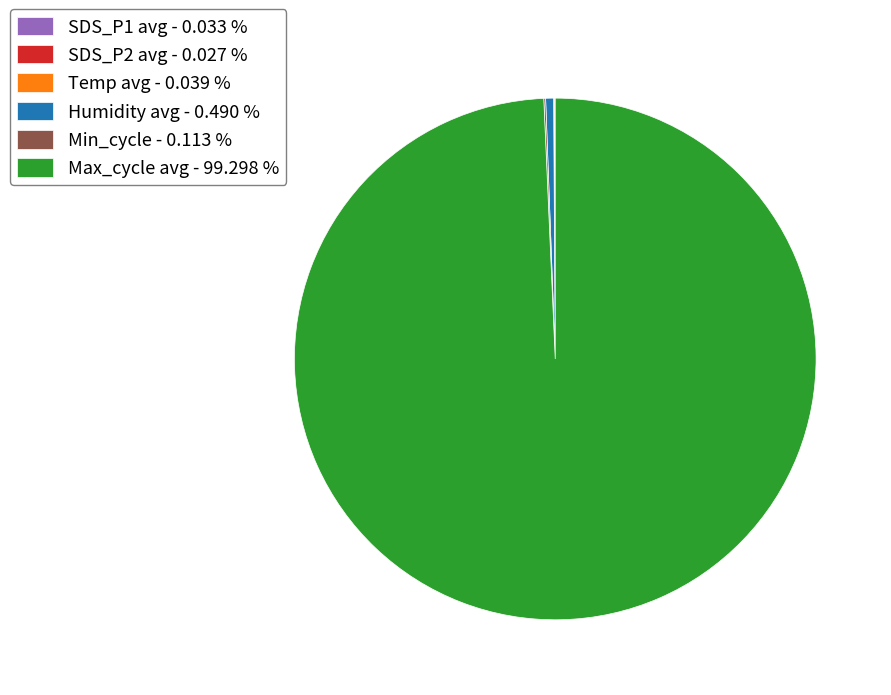

What is the largest slice in the pie chart?

Max_cycle avg - 99.298 %